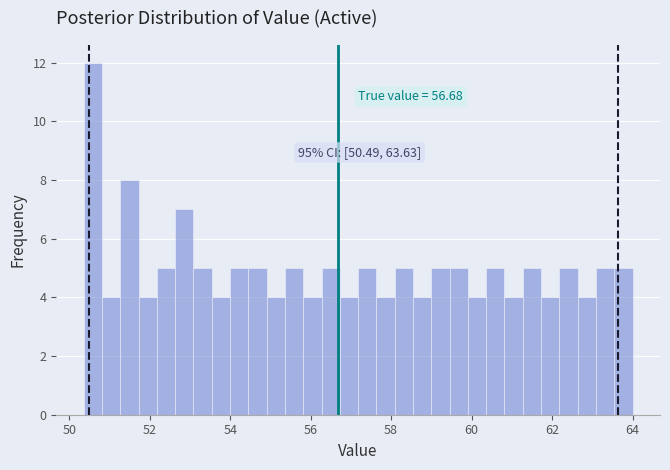

Around what value on the x-axis is the tallest bar? Give the approximate position of its centre, as read against the axis.

50.6